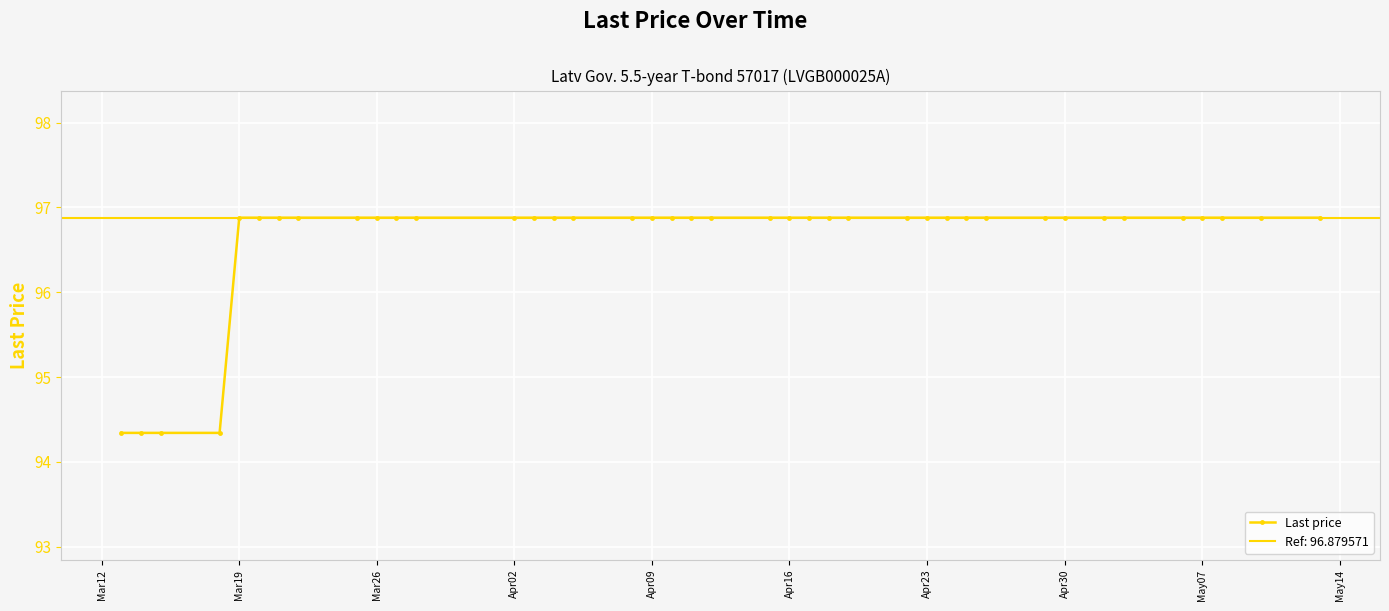

The value of Last price at Apr23 is 96.9. True or false?

True